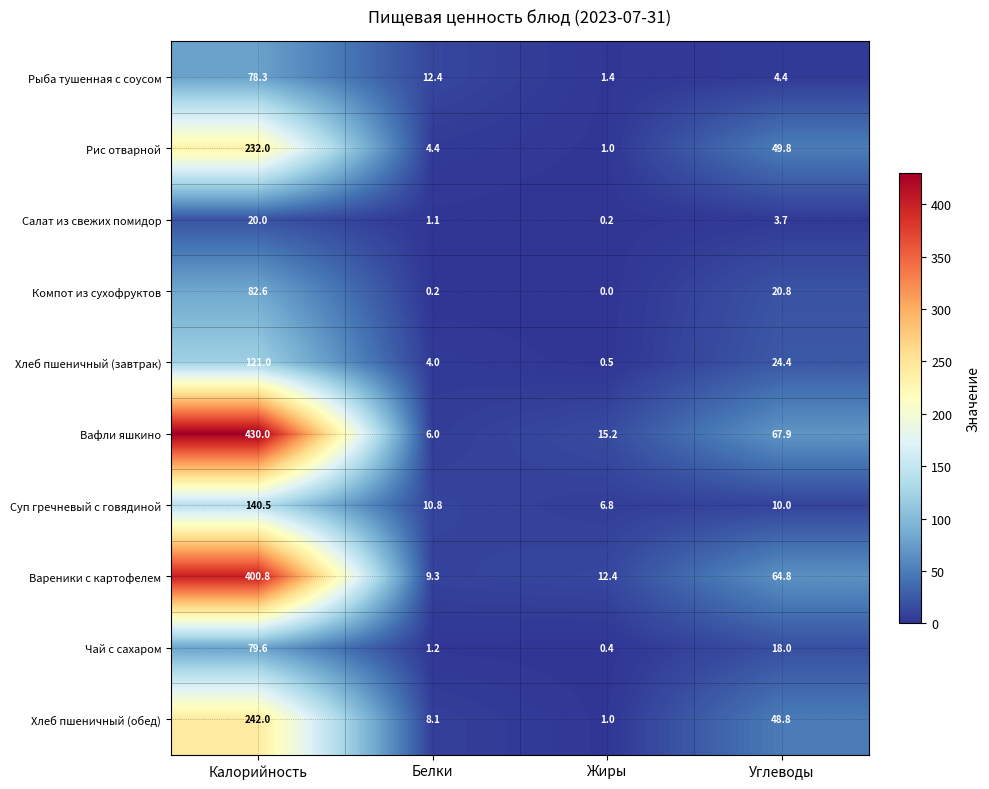

Which series changed the most between Калорийность and Углеводы?

Вафли яшкино